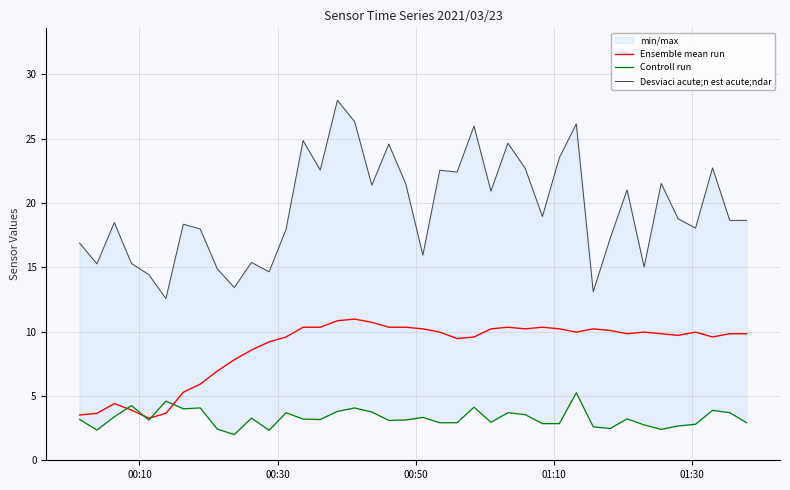

List the series in order of their peak value, highest first.

Desviaci acute;n est acute;ndar, Ensemble mean run, Controll run